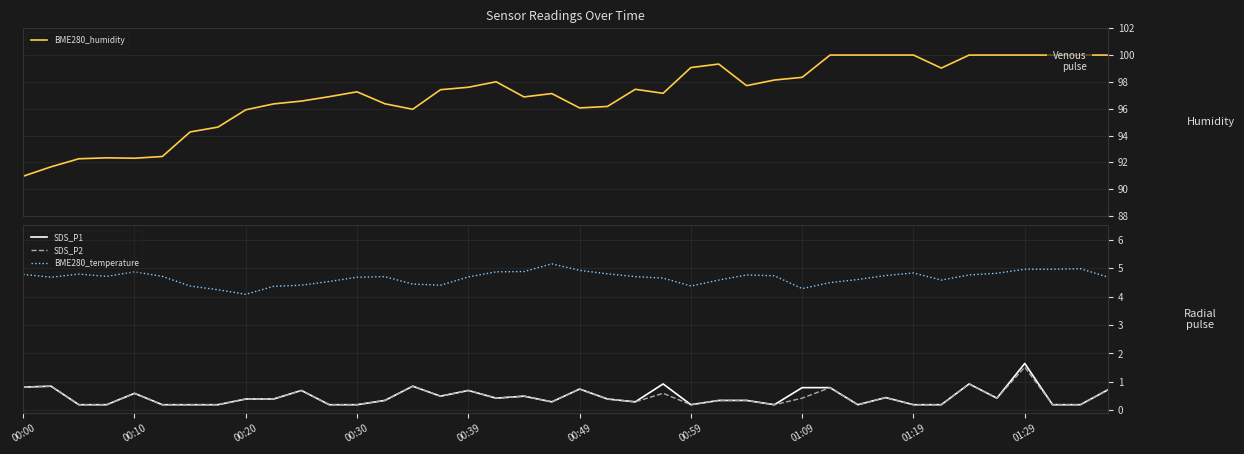

Reading left to right, what are all the values shown in this chart?

BME280_humidity: 91.0	91.7	92.3	92.3	92.3	92.4	94.3	94.6	95.9	96.4	96.6	96.9	97.3	96.4	96.0	97.4	97.6	98.0	96.9	97.1	96.1	96.2	97.5	97.2	99.1	99.3	97.7	98.1	98.3	100.0	100.0	100.0	100.0	99.0	100.0	100.0	100.0	100.0	100.0	100.0
SDS_P1: 0.8	0.8	0.2	0.2	0.6	0.2	0.2	0.2	0.4	0.4	0.7	0.2	0.2	0.3	0.8	0.5	0.7	0.4	0.5	0.3	0.8	0.4	0.3	0.9	0.2	0.3	0.3	0.2	0.8	0.8	0.2	0.5	0.2	0.2	0.9	0.4	1.6	0.2	0.2	0.7
SDS_P2: 0.8	0.8	0.2	0.2	0.6	0.2	0.2	0.2	0.4	0.4	0.7	0.2	0.2	0.3	0.8	0.5	0.7	0.4	0.5	0.3	0.8	0.4	0.3	0.6	0.2	0.3	0.3	0.2	0.4	0.8	0.2	0.5	0.2	0.2	0.9	0.4	1.5	0.2	0.2	0.7
BME280_temperature: 4.8	4.7	4.8	4.7	4.9	4.7	4.4	4.2	4.1	4.4	4.4	4.5	4.7	4.7	4.4	4.4	4.7	4.9	4.9	5.2	4.9	4.8	4.7	4.7	4.4	4.6	4.8	4.7	4.3	4.5	4.6	4.7	4.8	4.6	4.8	4.8	5.0	5.0	5.0	4.7